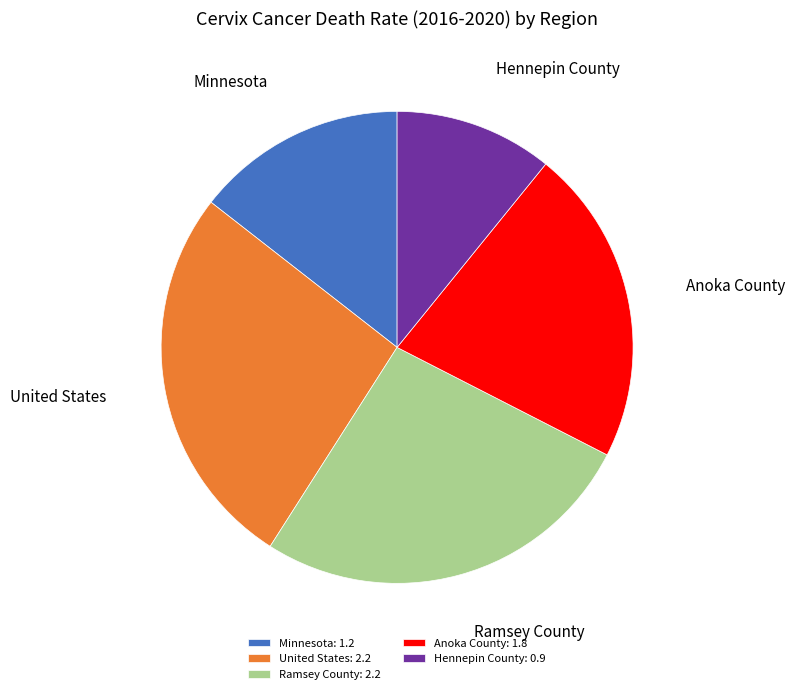

Does any single category account for the majority?

No